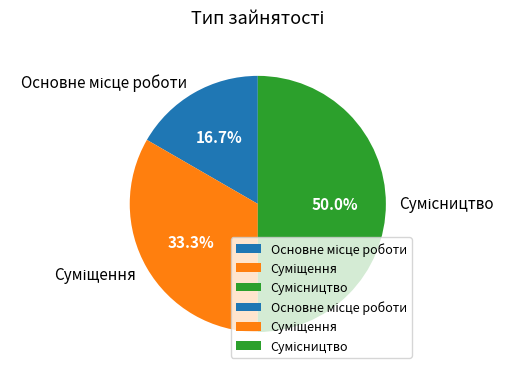

How many segments does this pie chart have?

3